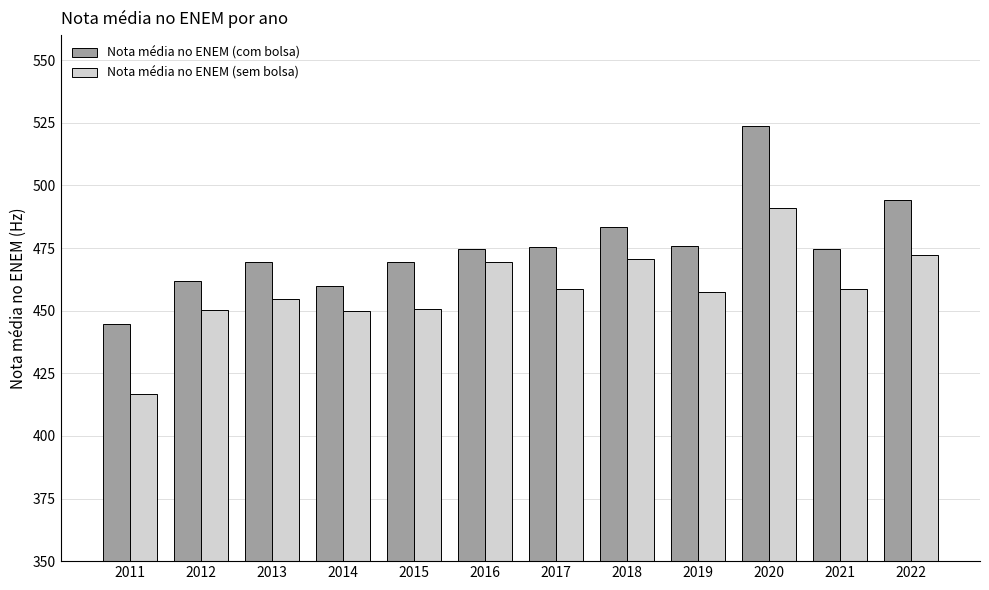

Are the bars grouped side by side (vs. stacked)?

Yes